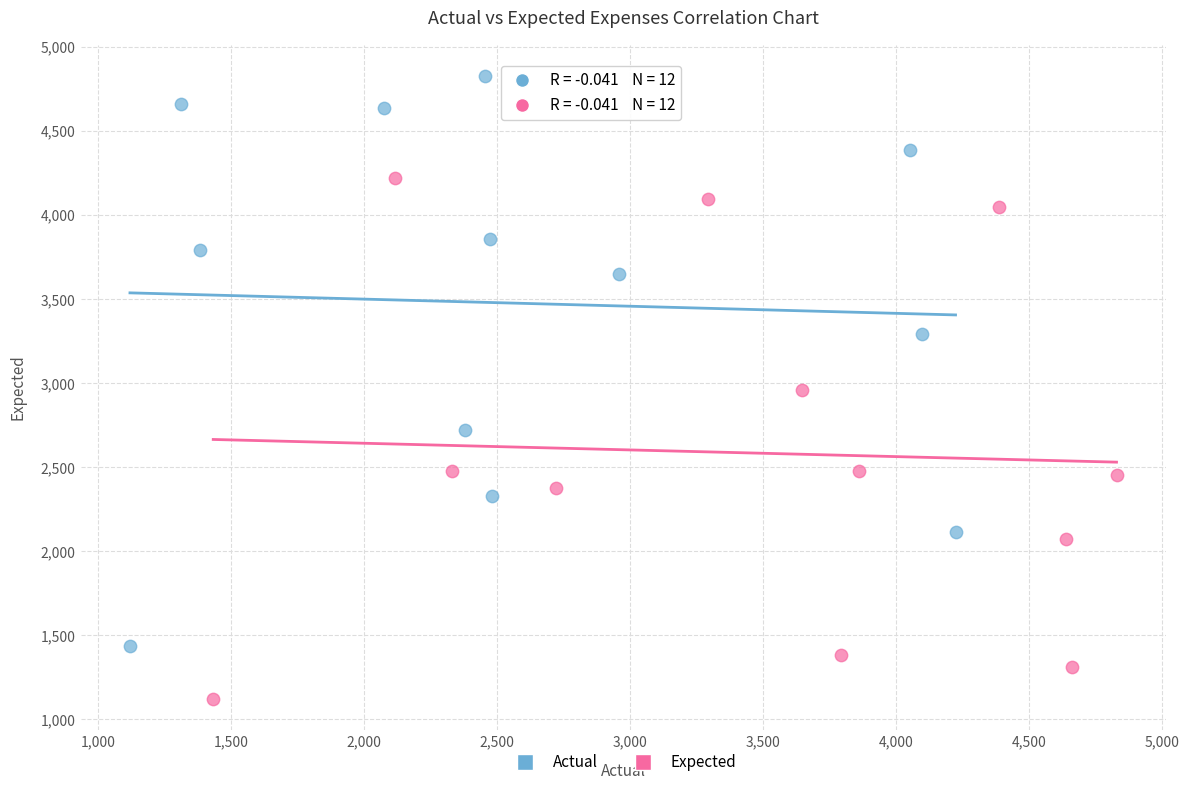

Which series contains the lowest Y value?

Expected